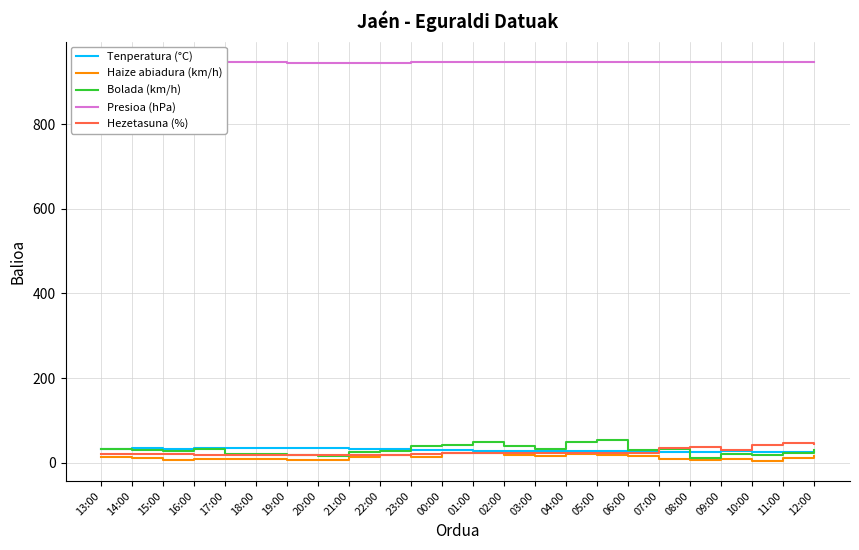

True or false: Presioa (hPa) and Tenperatura (°C) intersect in this chart.

False